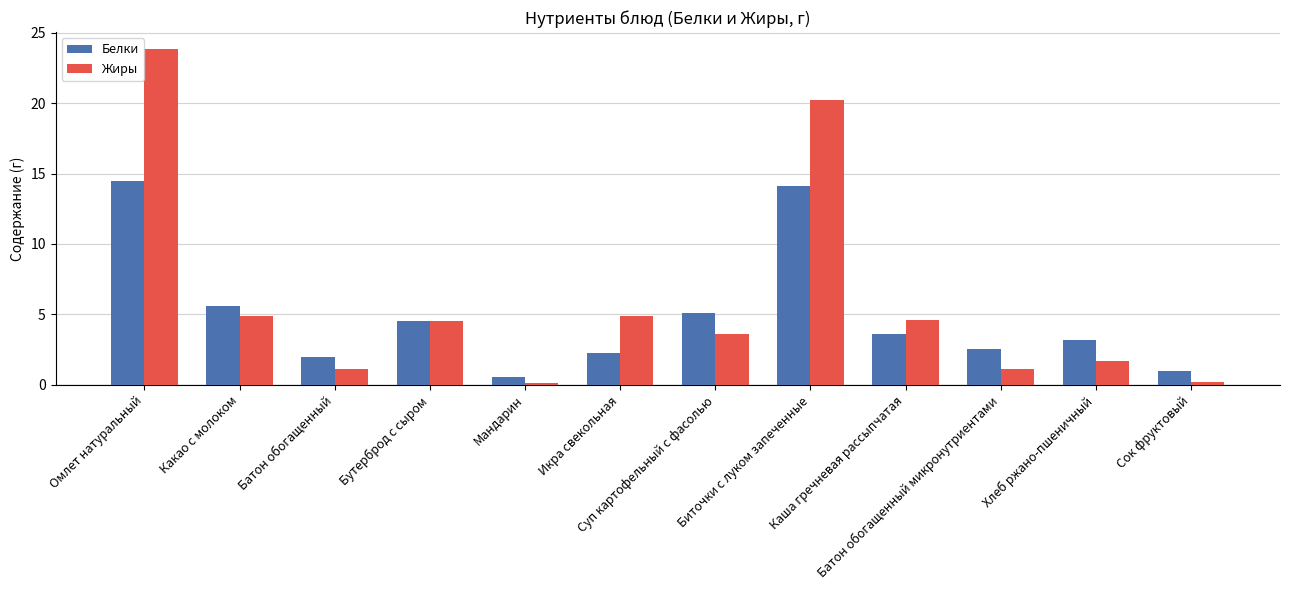

List the series in order of their peak value, highest first.

Жиры, Белки